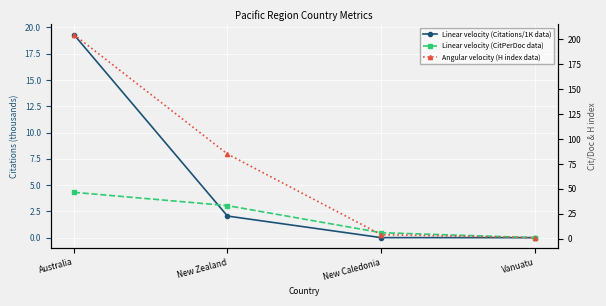

Between New Caledonia and New Zealand, which is larger?

New Zealand